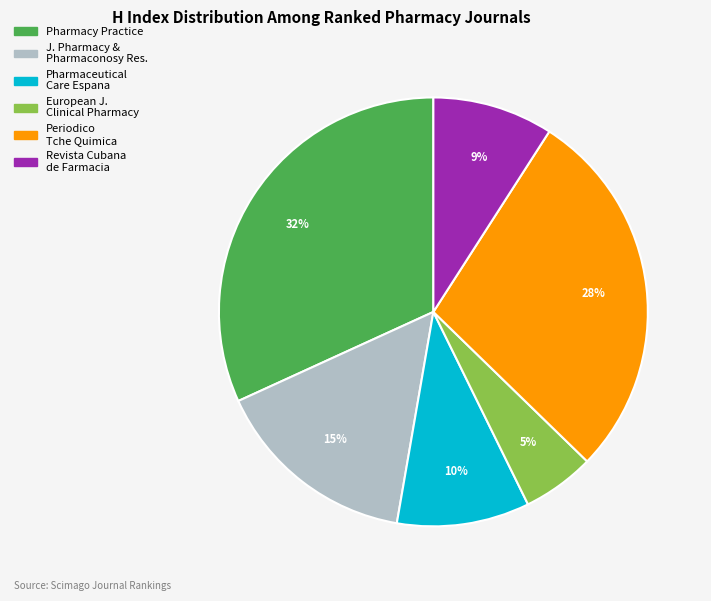

Is it true that Periodico Tche Quimica is 28% of the pie?

True